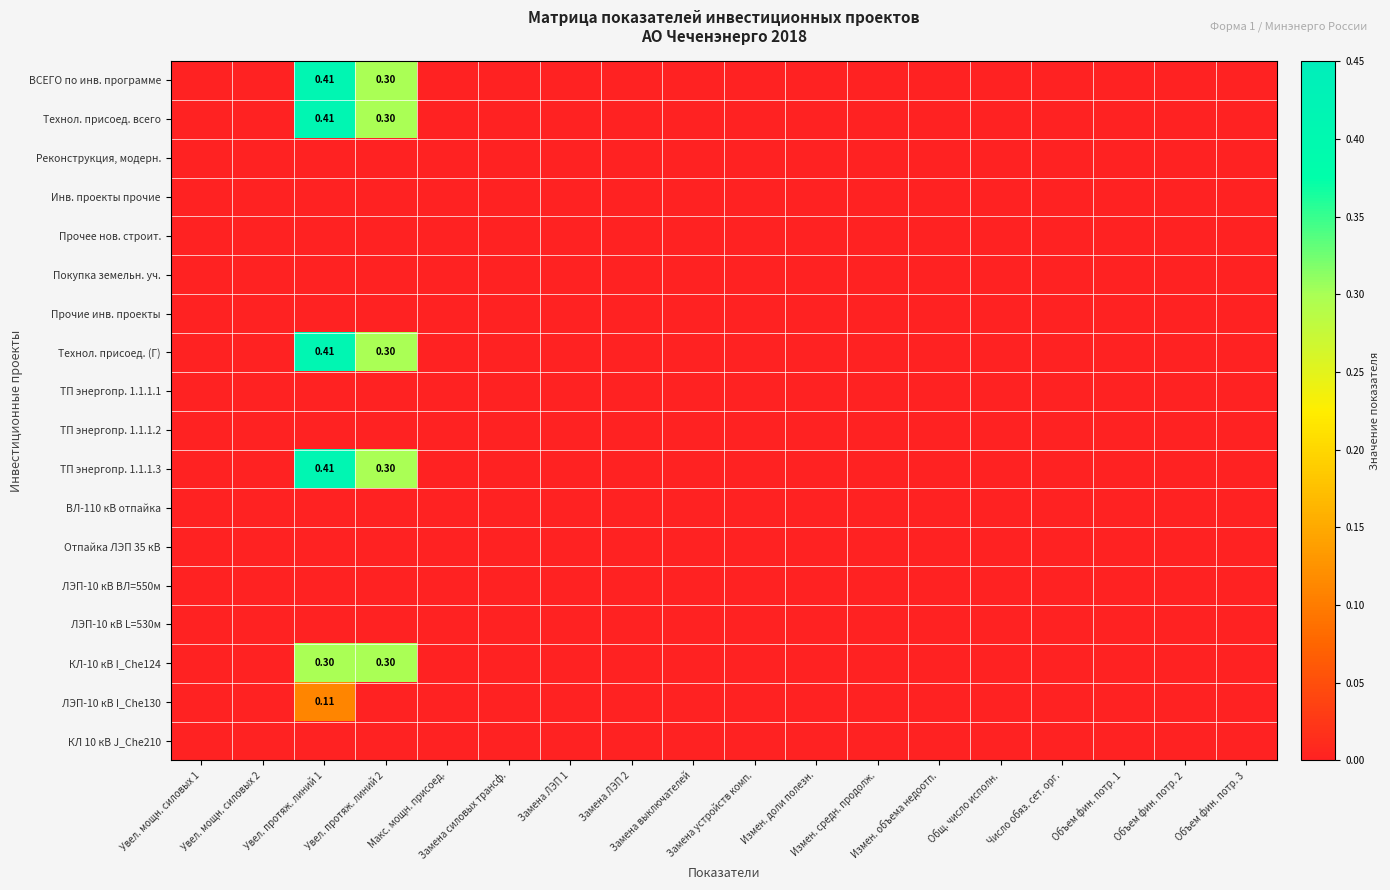

Rank the categories by Прочие инв. проекты value from highest to lowest.

Увел. мощн. силовых 1, Увел. мощн. силовых 2, Увел. протяж. линий 1, Увел. протяж. линий 2, Макс. мощн. присоед., Замена силовых трансф., Замена ЛЭП 1, Замена ЛЭП 2, Замена выключателей, Замена устройств комп., Измен. доли полезн., Измен. средн. продолж., Измен. объема недоотп., Общ. число исполн., Число обяз. сет. орг., Объем фин. потр. 1, Объем фин. потр. 2, Объем фин. потр. 3